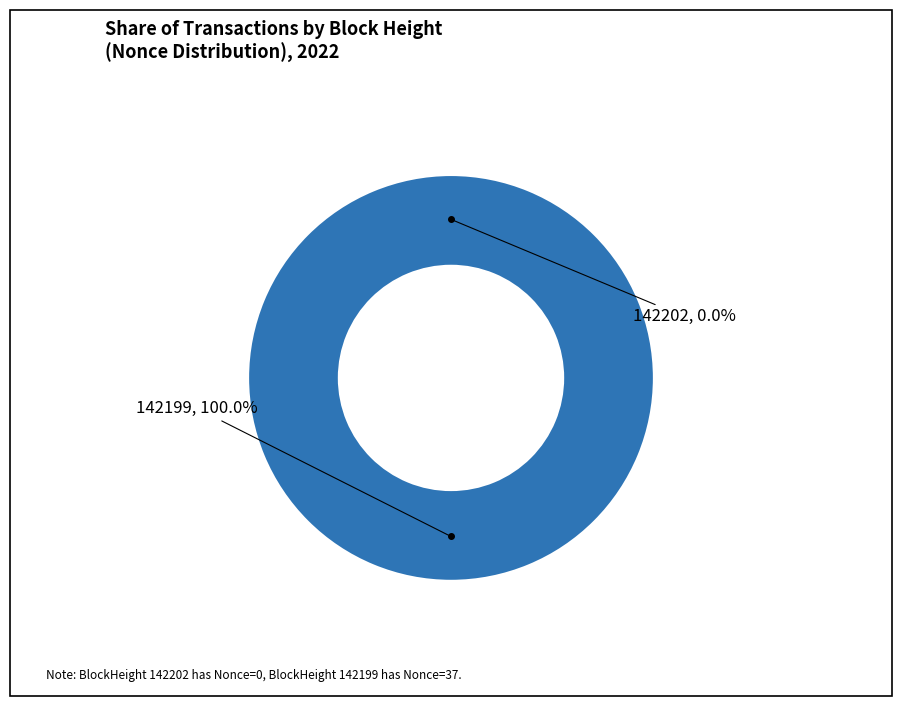

Count the number of slices in the pie.

2